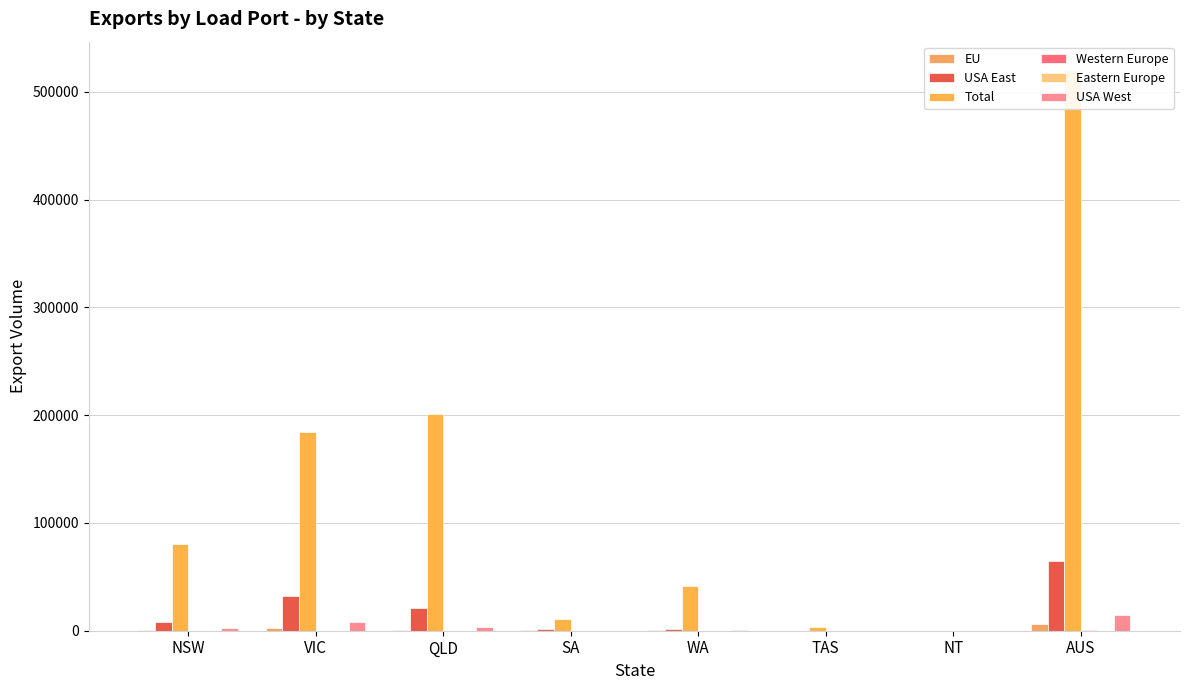

At which label does USA East first exceed 7922?

VIC